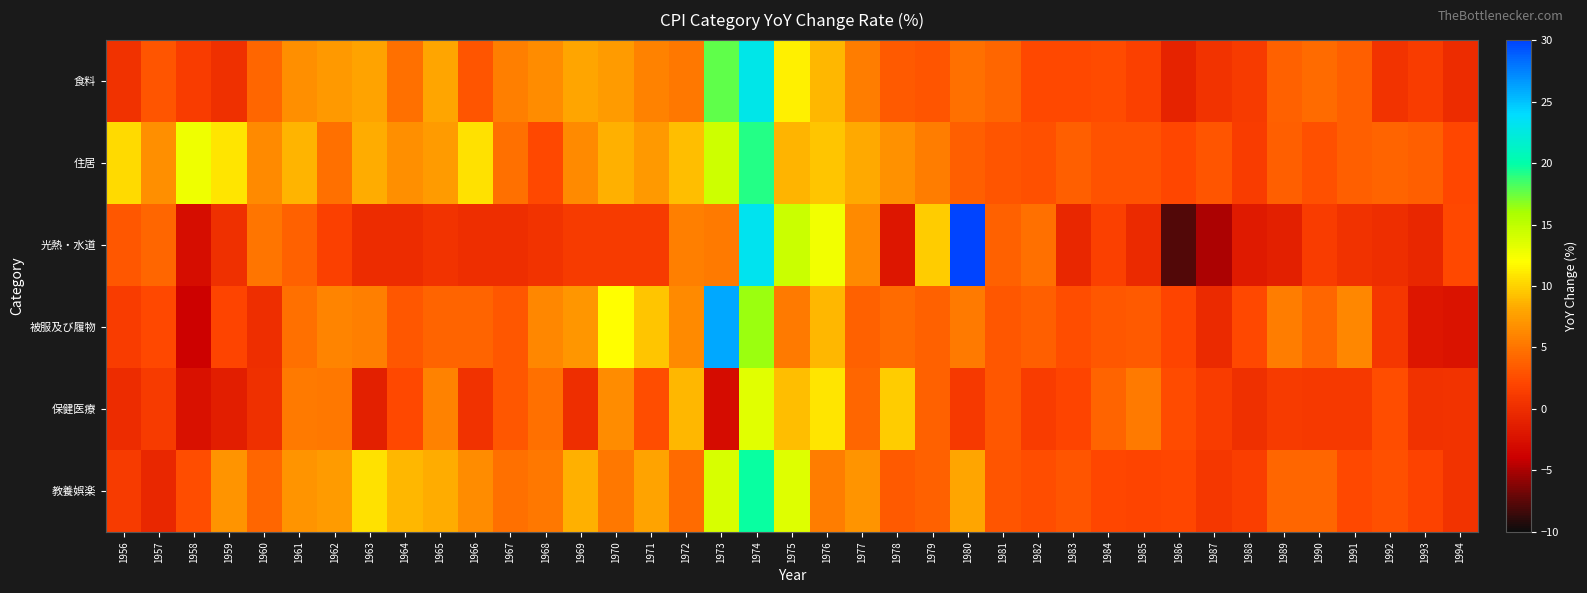

Between 1960 and 1988, which is larger?

1960